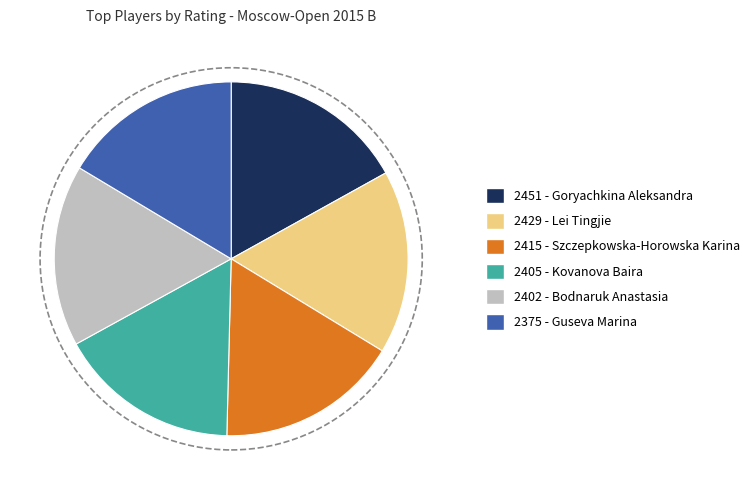

Combined, do 2429 and 2402 account for over 50%?

No